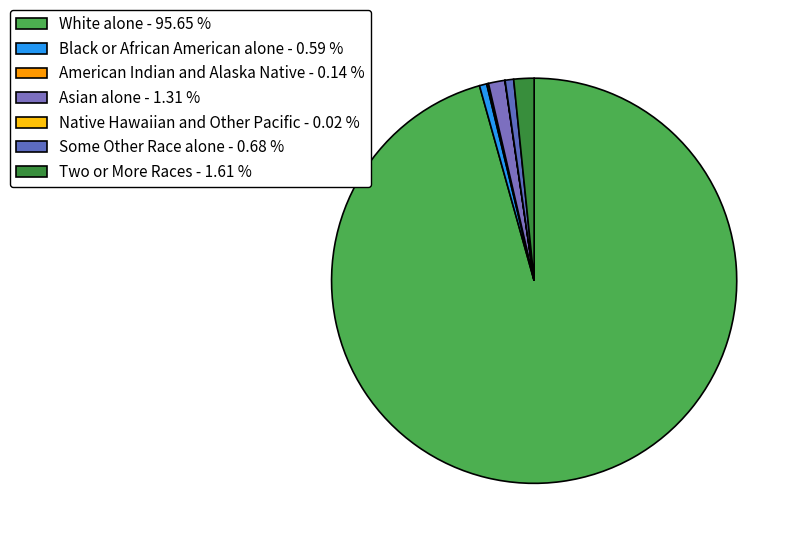

Is it true that Asian alone is 1% of the pie?

True